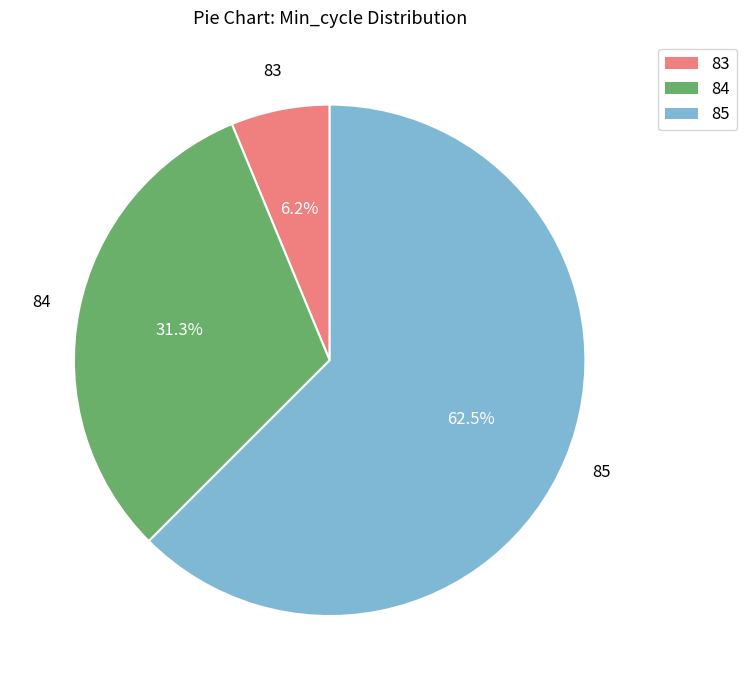

What is the smallest slice in the pie chart?

83